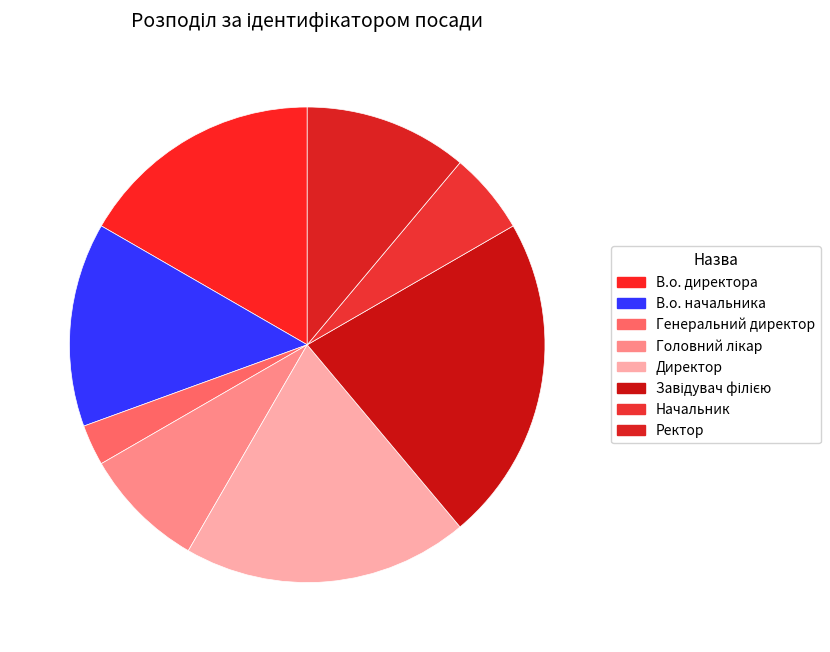

Is it true that Начальник is 14% of the pie?

False